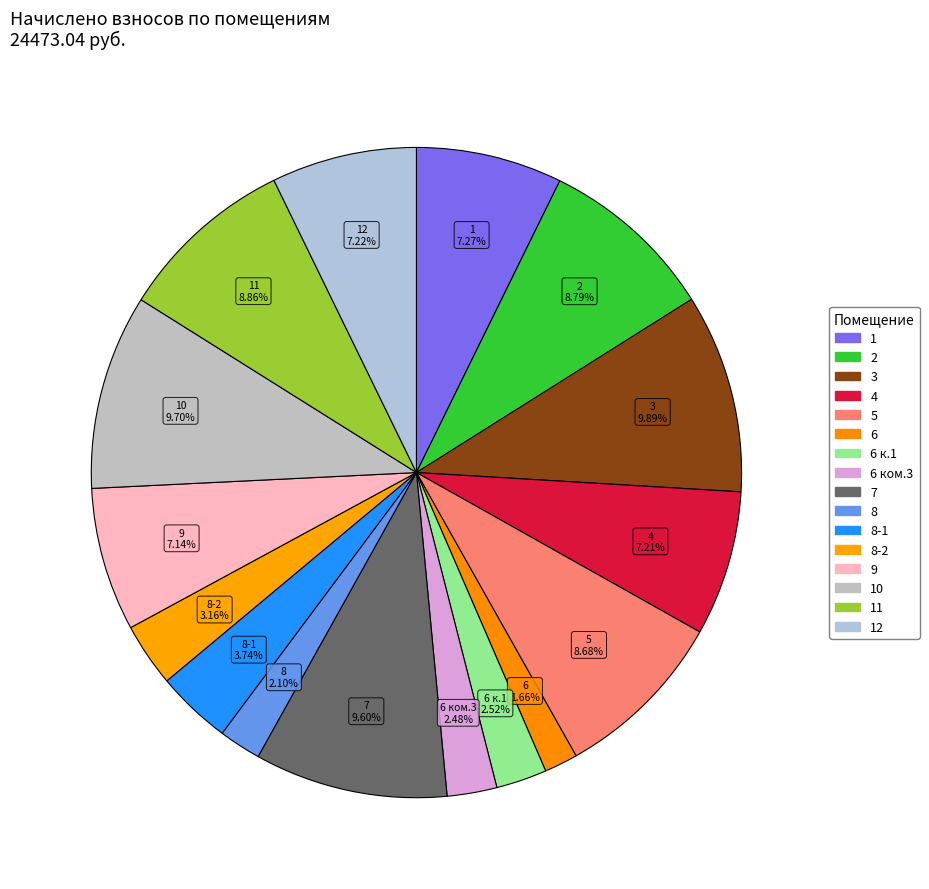

Between 8-1 and 6, which is larger?

8-1